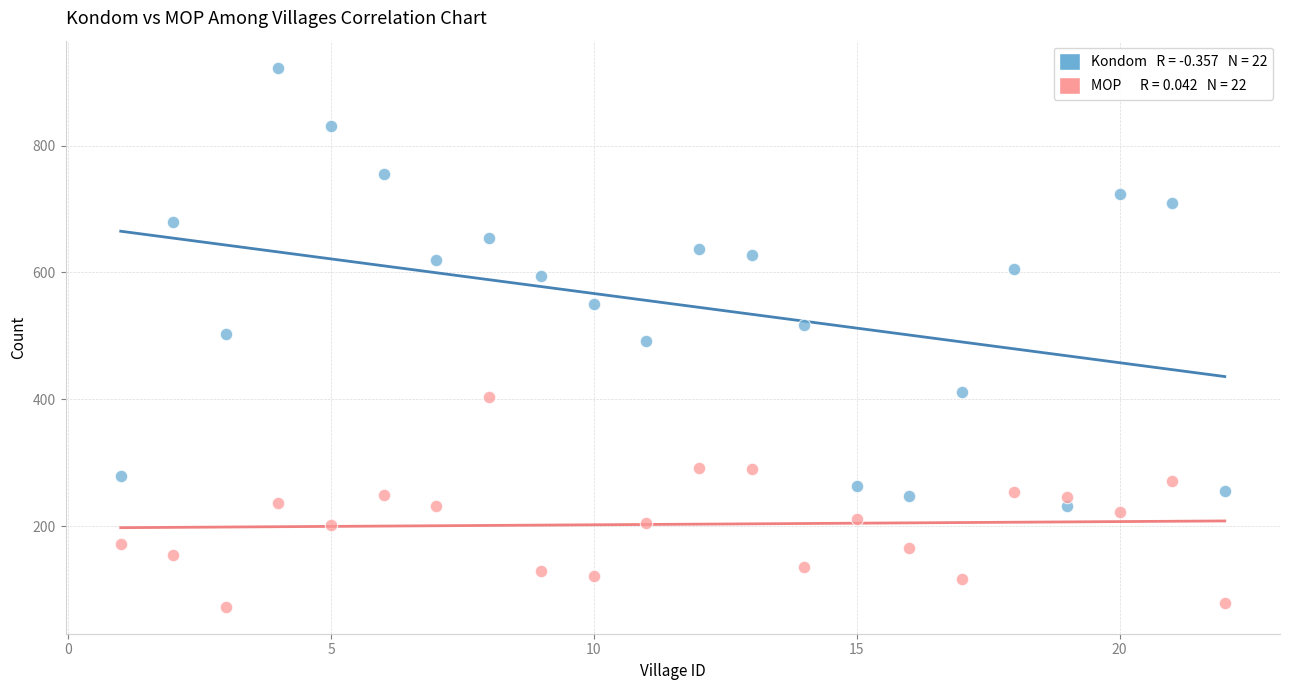

Across all data points, what is the range of X values (max minus min)?

21